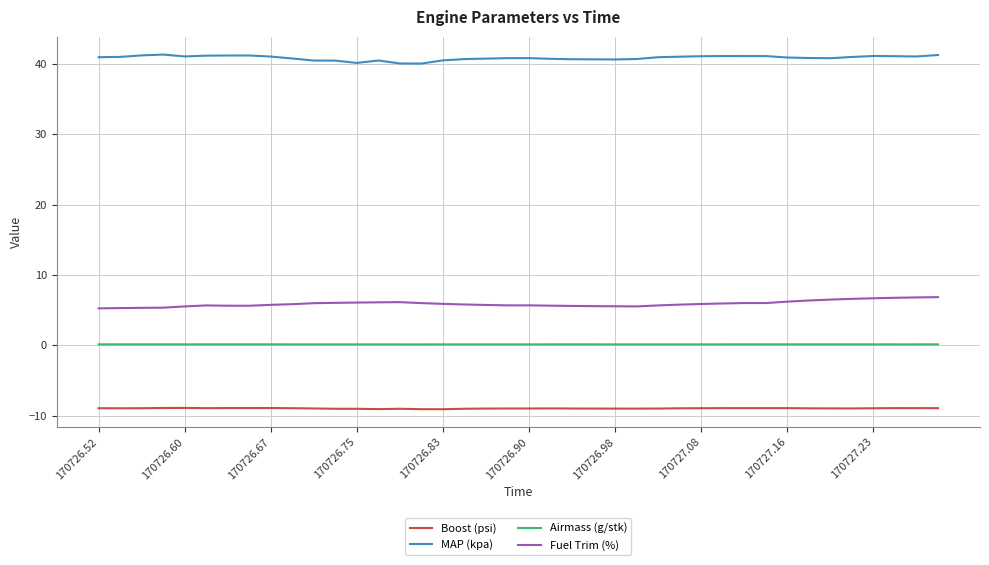

Which series has the largest total across all categories?

MAP (kpa)